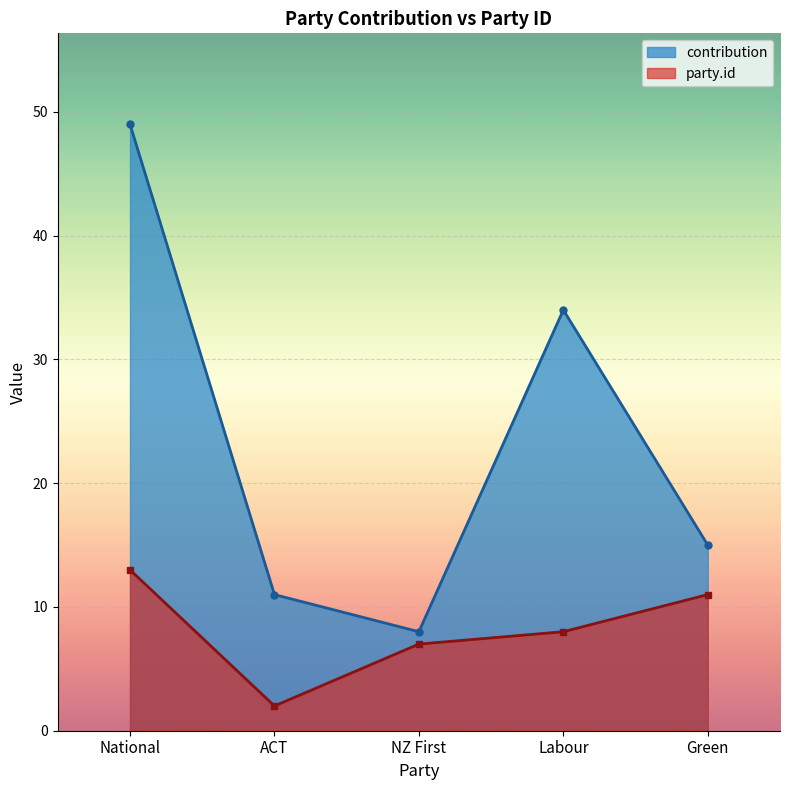

Reading left to right, extract all data points from this chart.

contribution: National=49	ACT=11	NZ First=8	Labour=34	Green=15
party.id: National=13	ACT=2	NZ First=7	Labour=8	Green=11